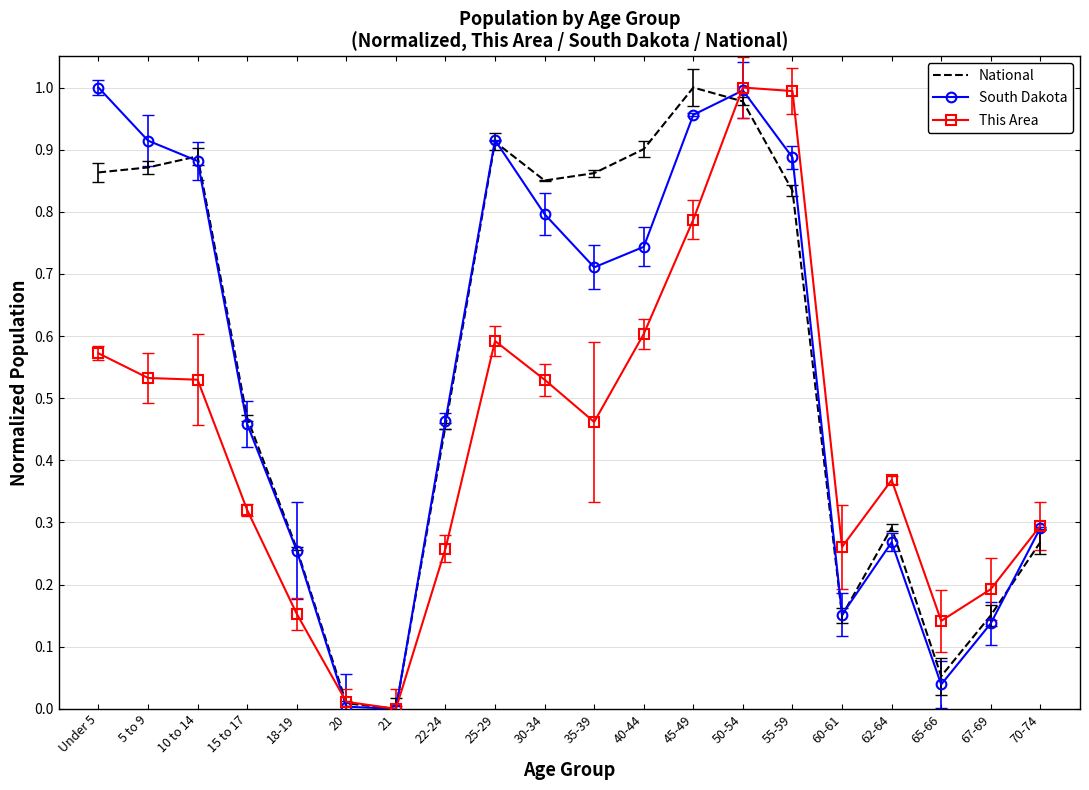

The South Dakota series shows 0.2 at 50-54. True or false?

False